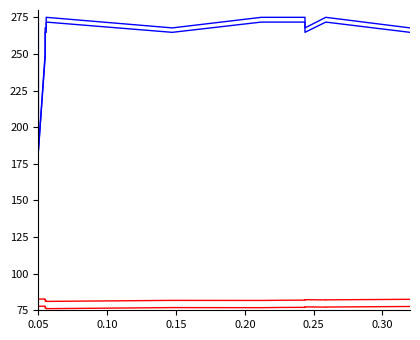

Is this an area chart (filled region under the line)?

No